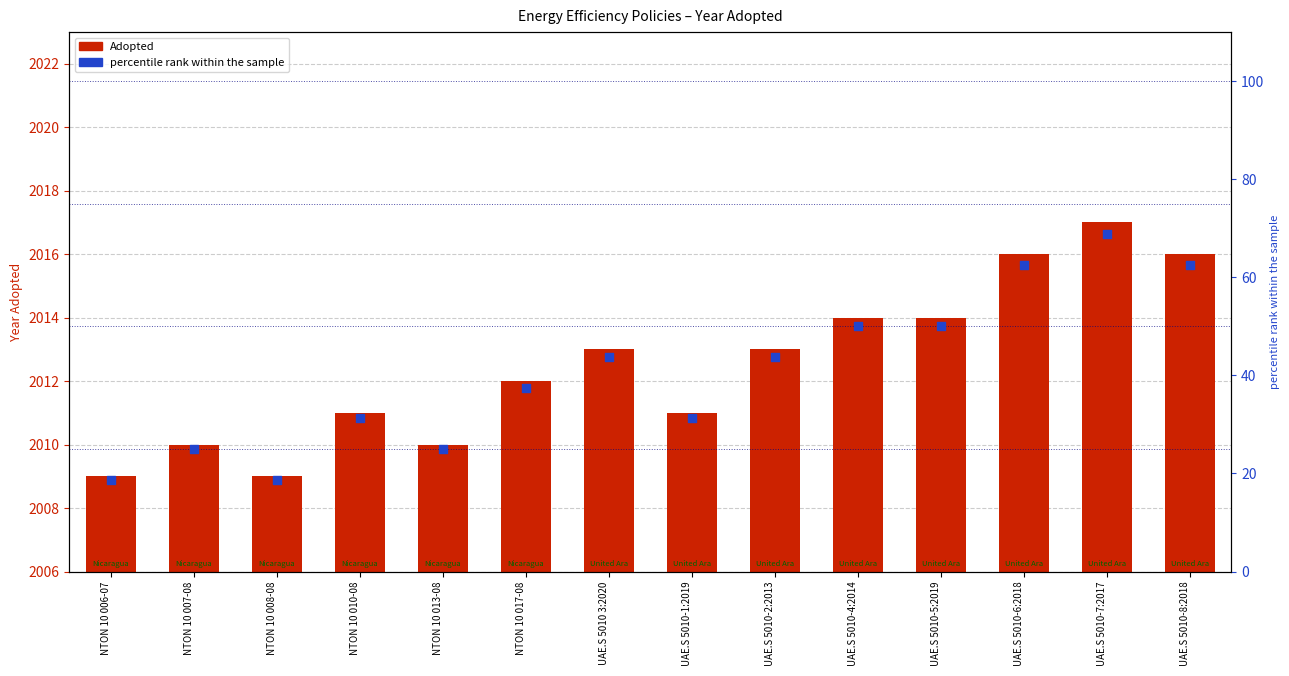

Which series has the largest Y range (max minus min)?

percentile rank within the sample